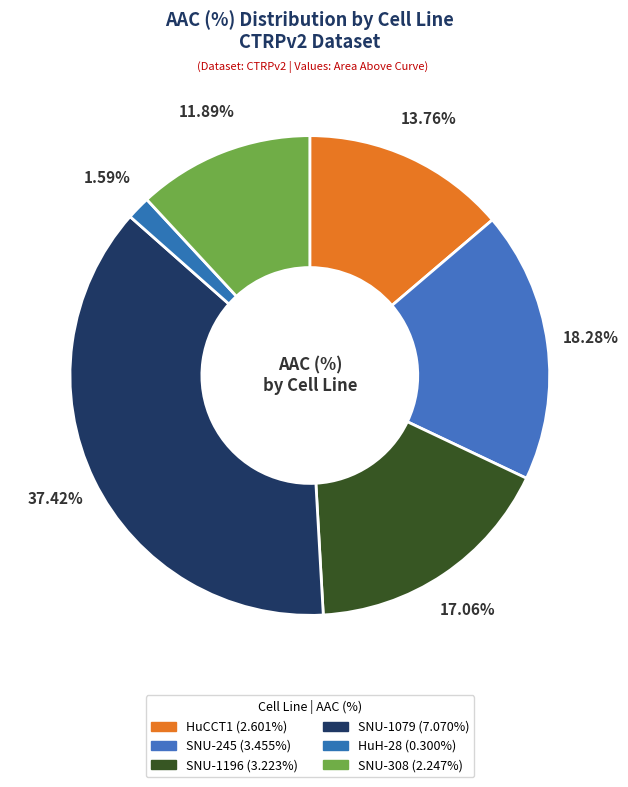

How many slices are in this pie chart?

6